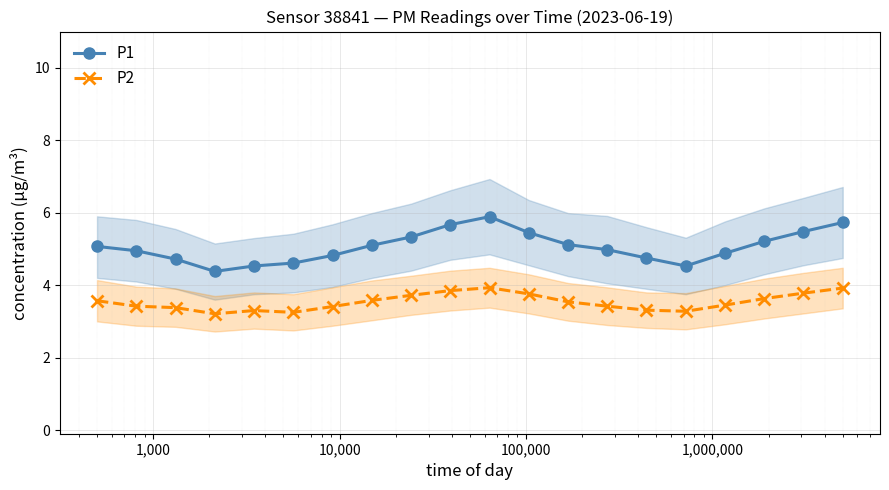

True or false: P1 and P2 intersect in this chart.

False